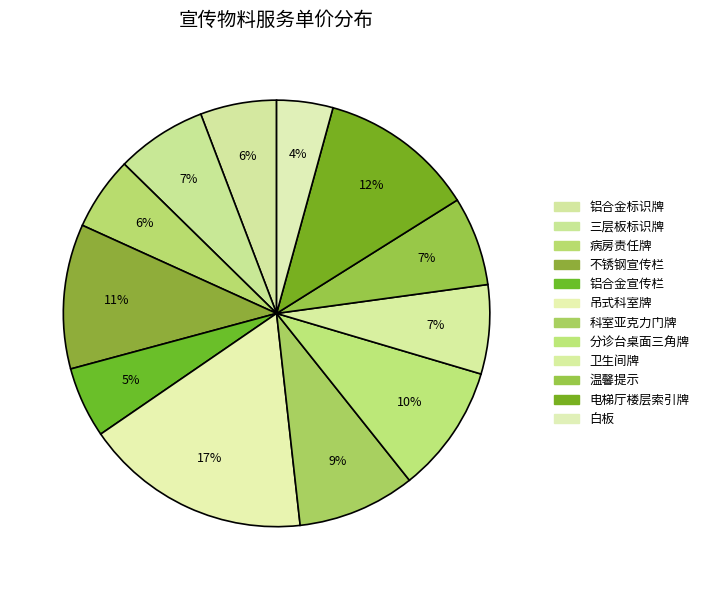

What is the smallest slice in the pie chart?

白板